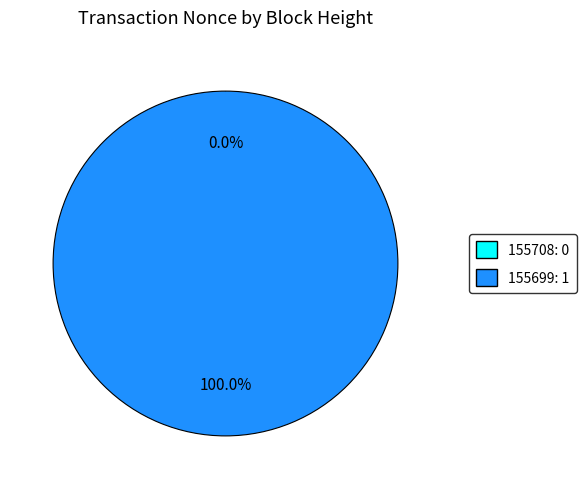

Is it true that 155708 is 0% of the pie?

True